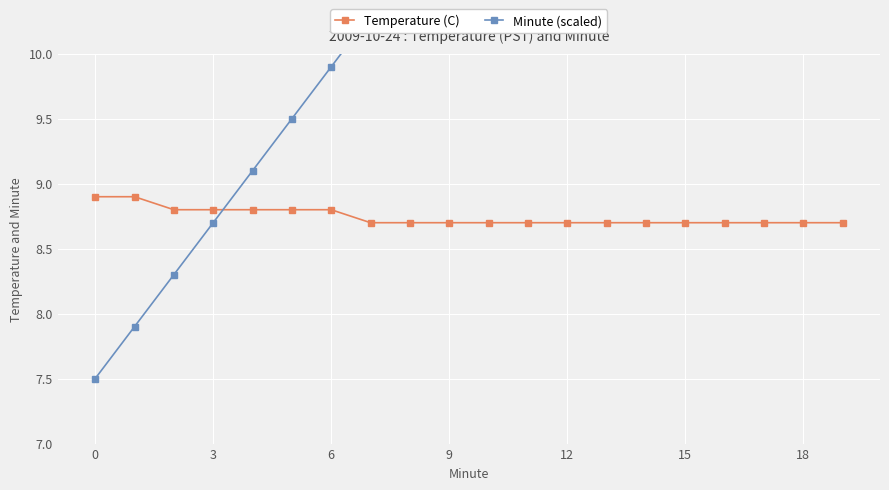

Reading left to right, transcribe all the data shown in this chart.

Temperature (C): 8.9	8.9	8.8	8.8	8.8	8.8	8.8	8.7	8.7	8.7	8.7	8.7	8.7	8.7	8.7	8.7	8.7	8.7	8.7	8.7
Minute (scaled): 7.5	7.9	8.3	8.7	9.1	9.5	9.9	10.3	10.7	11.1	11.5	11.9	12.3	12.7	13.1	13.5	13.9	14.3	14.7	15.1